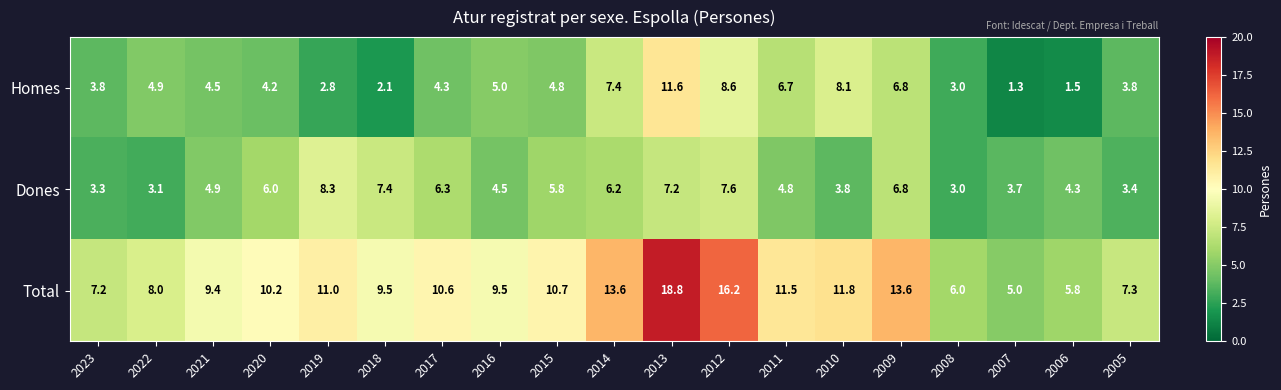

Rank the series by their maximum value, from highest to lowest.

Total, Homes, Dones